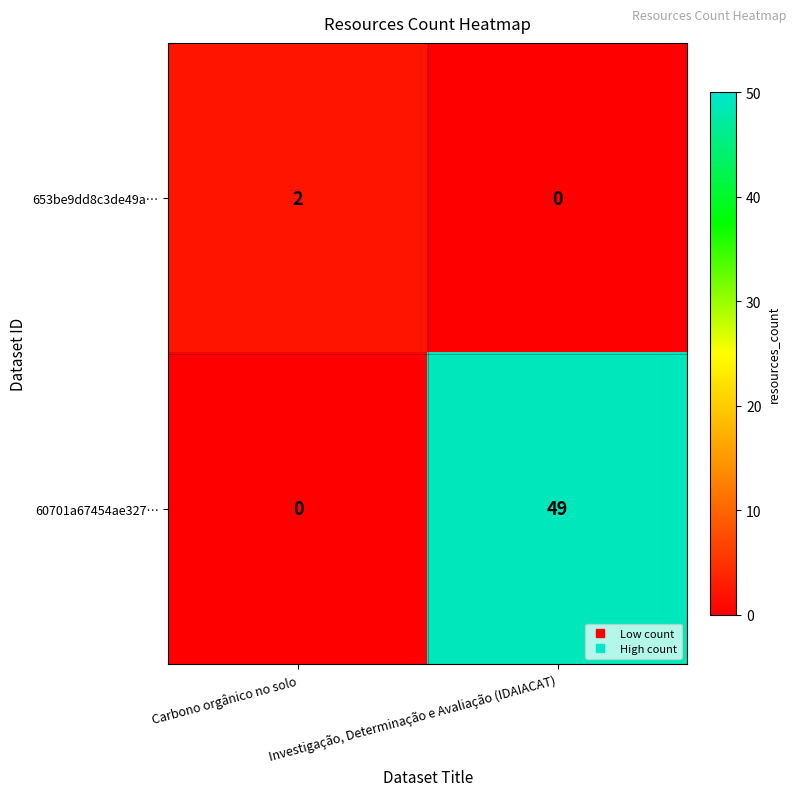

The 60701a67454ae327… series shows 0 at Carbono orgânico no solo. True or false?

True